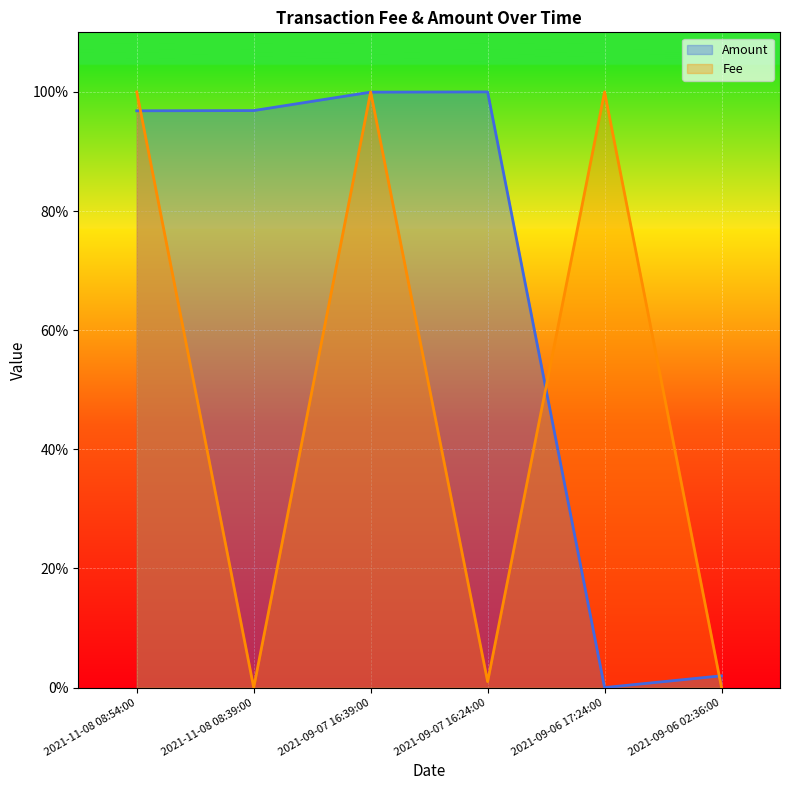

What is the label of the 2nd point from the right?

2021-09-06 17:24:00